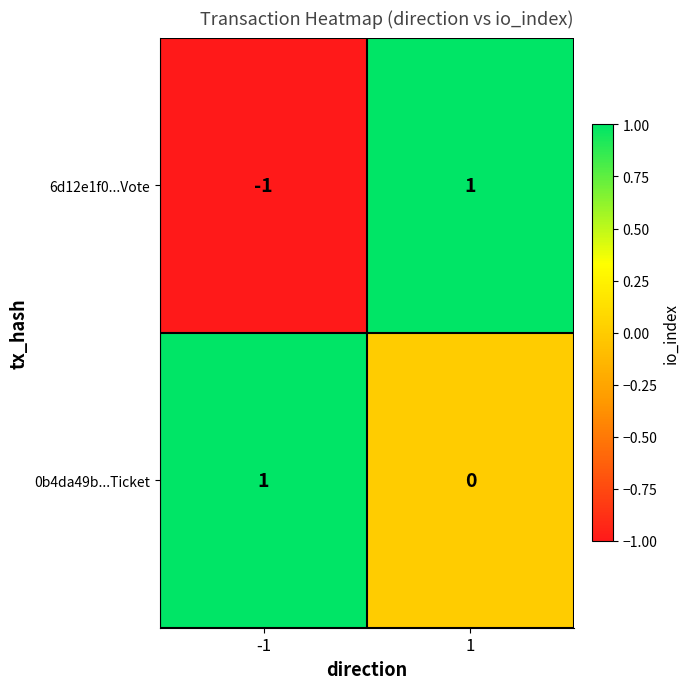

At which category does the chart reach its minimum across all series?

-1